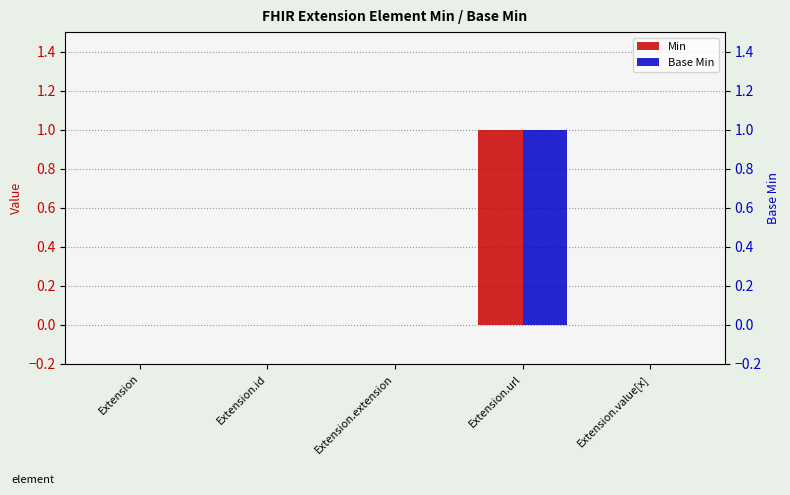

What is the maximum value for Base Min?

1